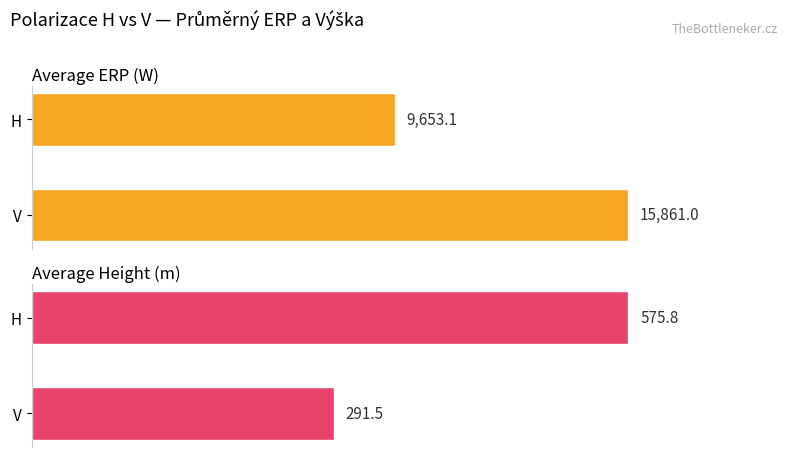

True or false: Average ERP (W) has a value of 13325.3 at H.

False